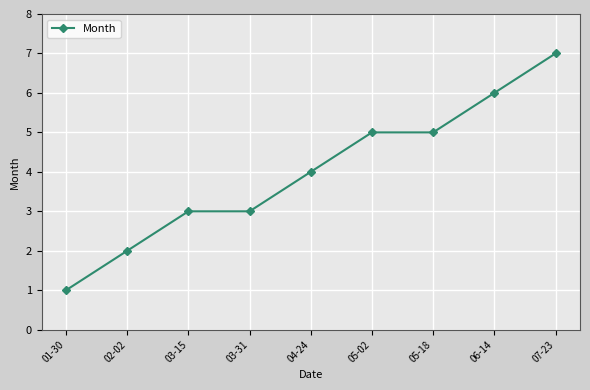

Reading right to left, list all the values displayed in this chart.

07-23=7	06-14=6	05-18=5	05-02=5	04-24=4	03-31=3	03-15=3	02-02=2	01-30=1